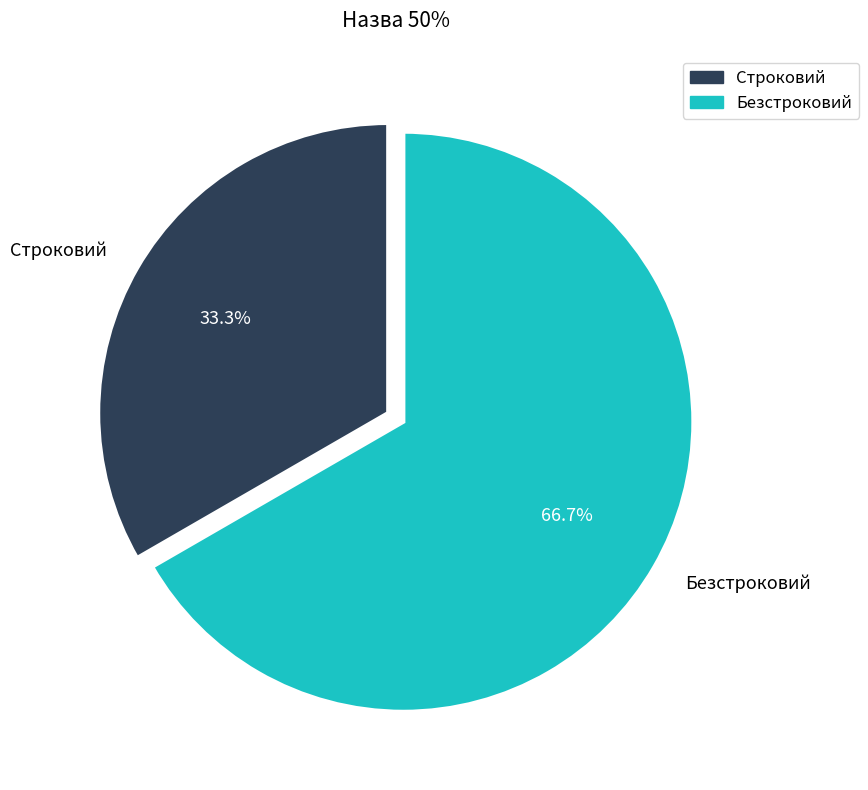

To the nearest percent, what is the combined percentage of Строковий and Безстроковий?

100%